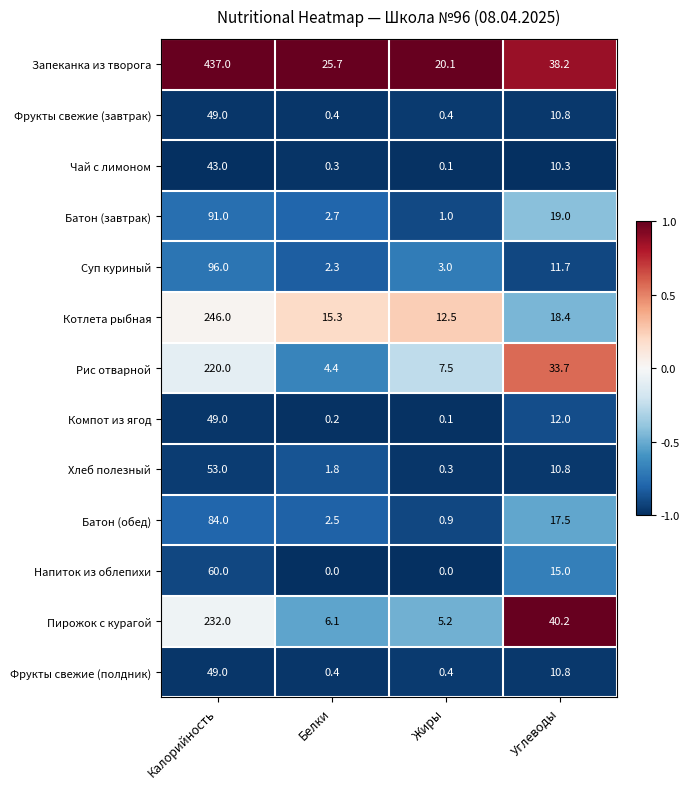

Which series has the largest range (max minus min)?

Запеканка из творога